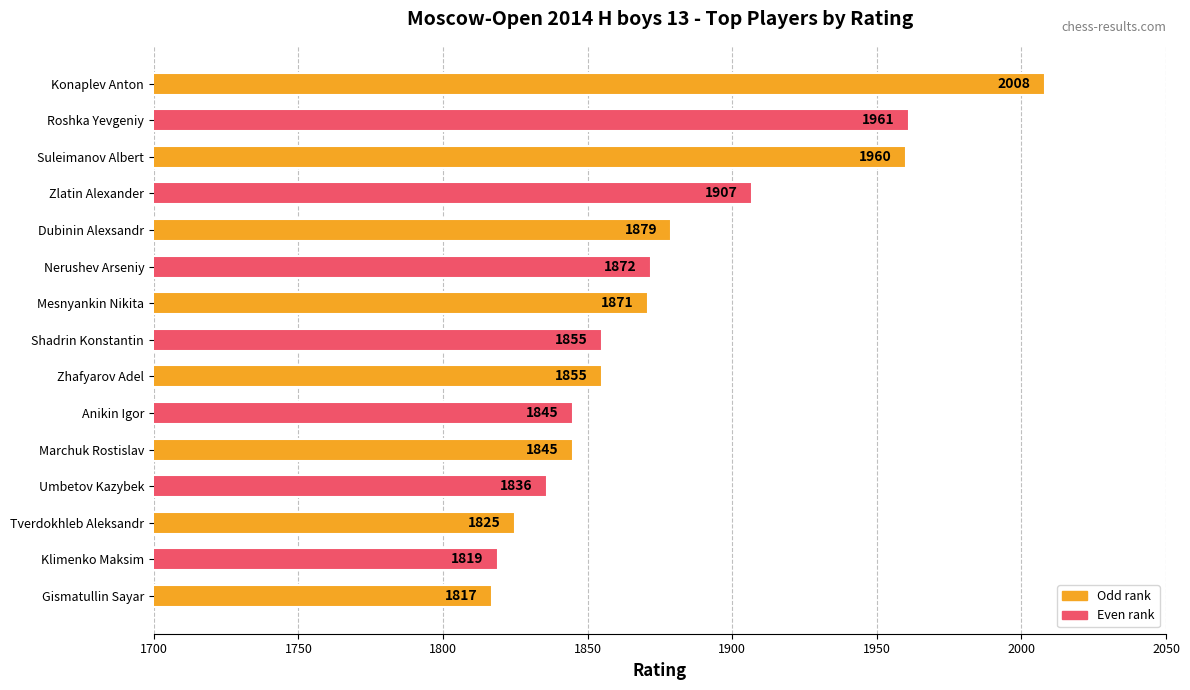

What is the difference between the values at Marchuk Rostislav and Nerushev Arseniy?

27